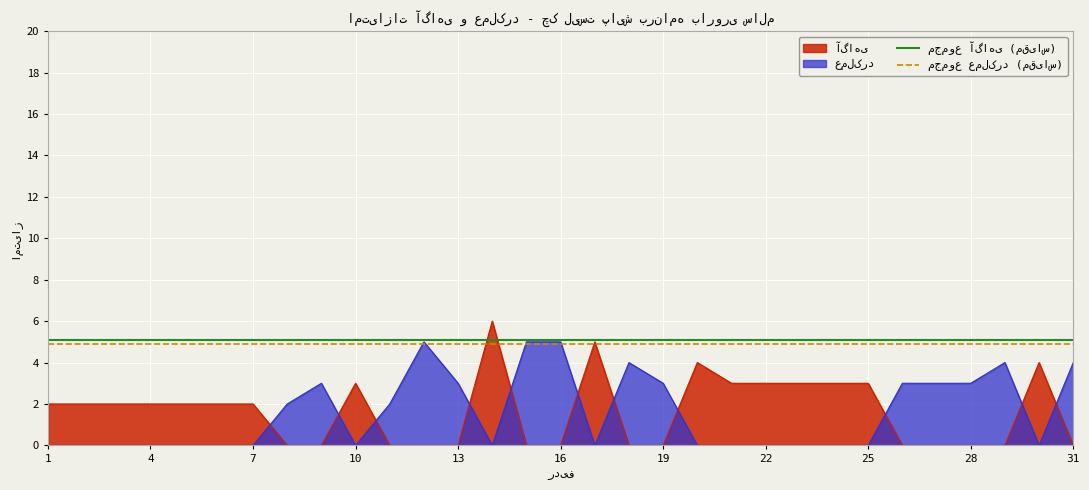

Count the number of data series in this chart.

2